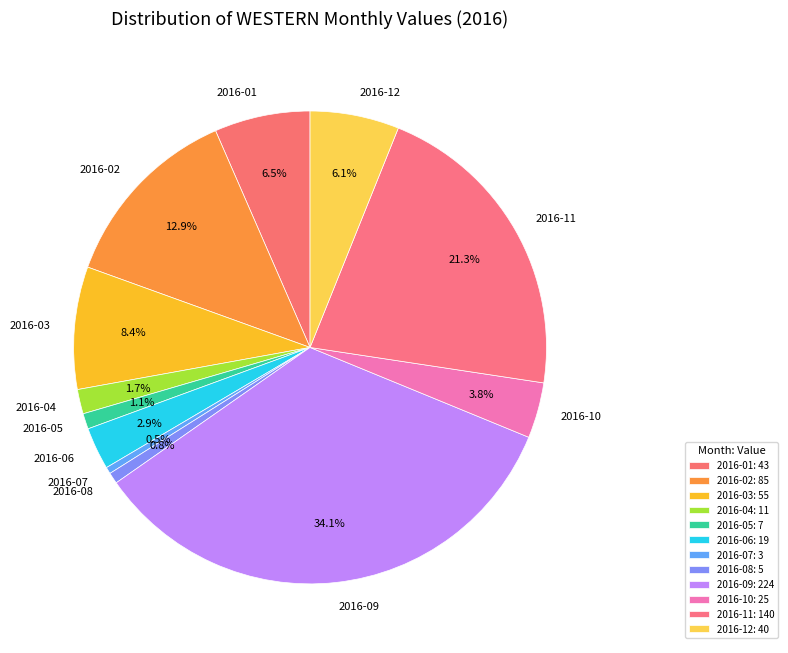

Which has a higher value, 2016-04 or 2016-08?

2016-04